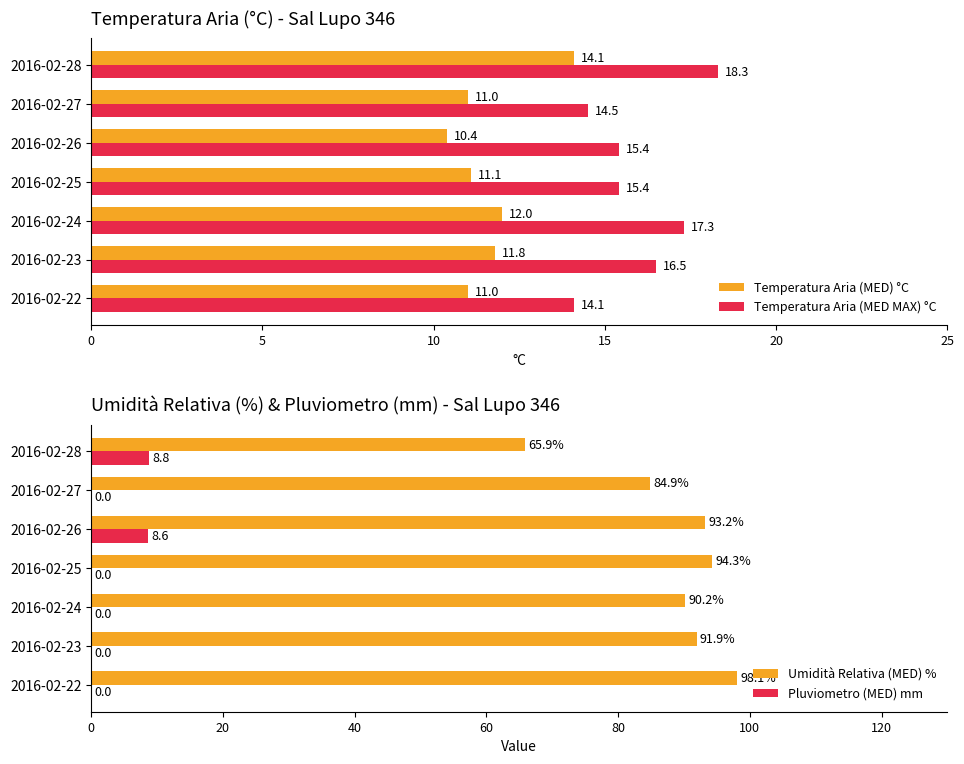

True or false: Temperatura Aria (MED MAX) °C has a value of 29.7 at 2016-02-24.

False